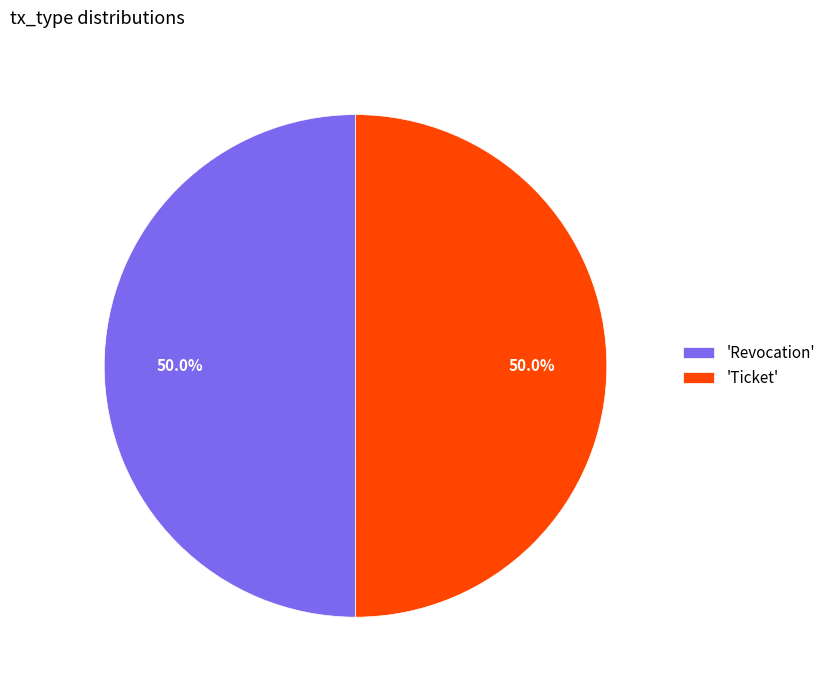

Combined, what portion of the pie is 'Revocation' and 'Ticket'?

100.0%